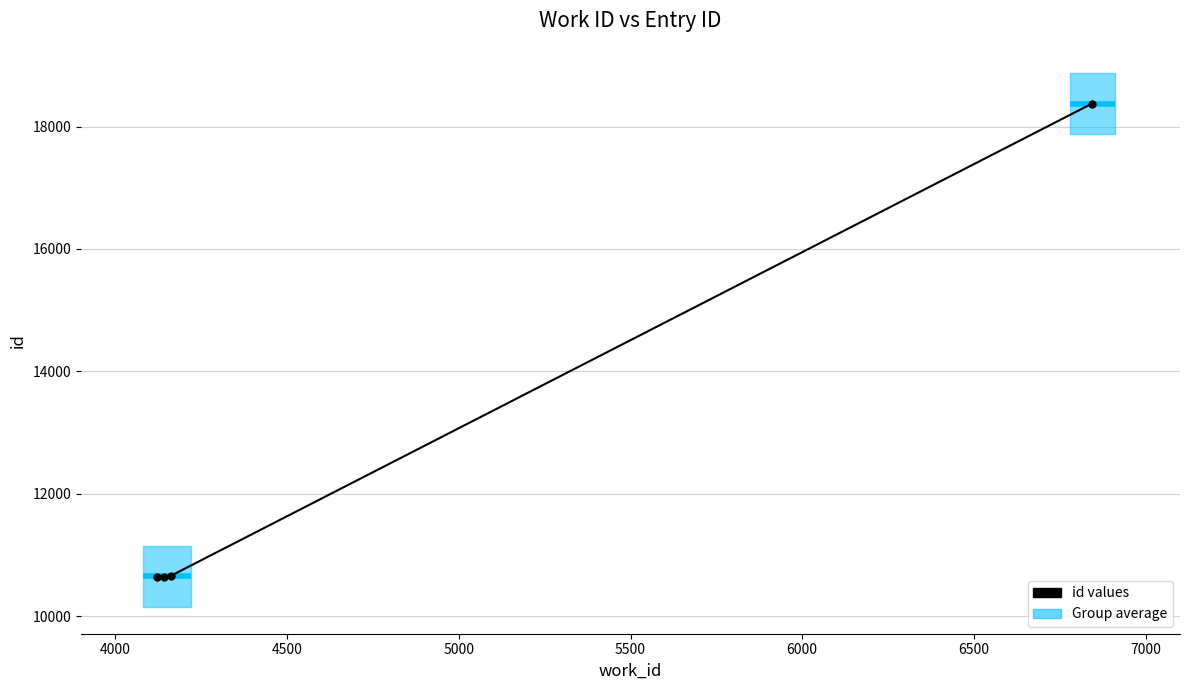

What is the difference between the maximum and minimum values?

7729